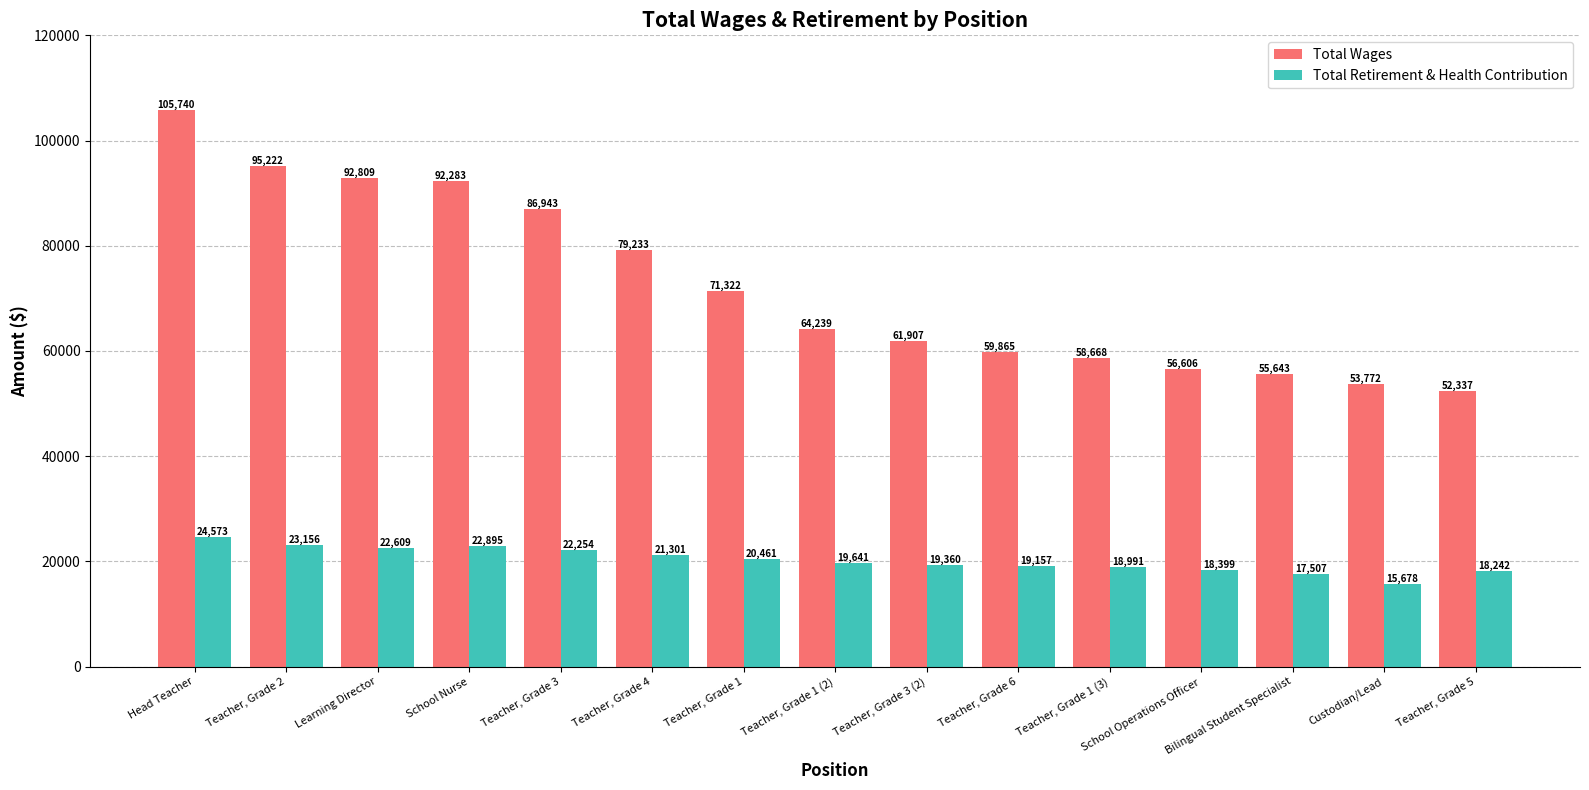

Reading right to left, extract all data points from this chart.

Total Wages: 52337	53772	55643	56606	58668	59865	61907	64239	71322	79233	86943	92283	92809	95222	105740
Total Retirement & Health Contribution: 18242	15678	17507	18399	18991	19157	19360	19641	20461	21301	22254	22895	22609	23156	24573